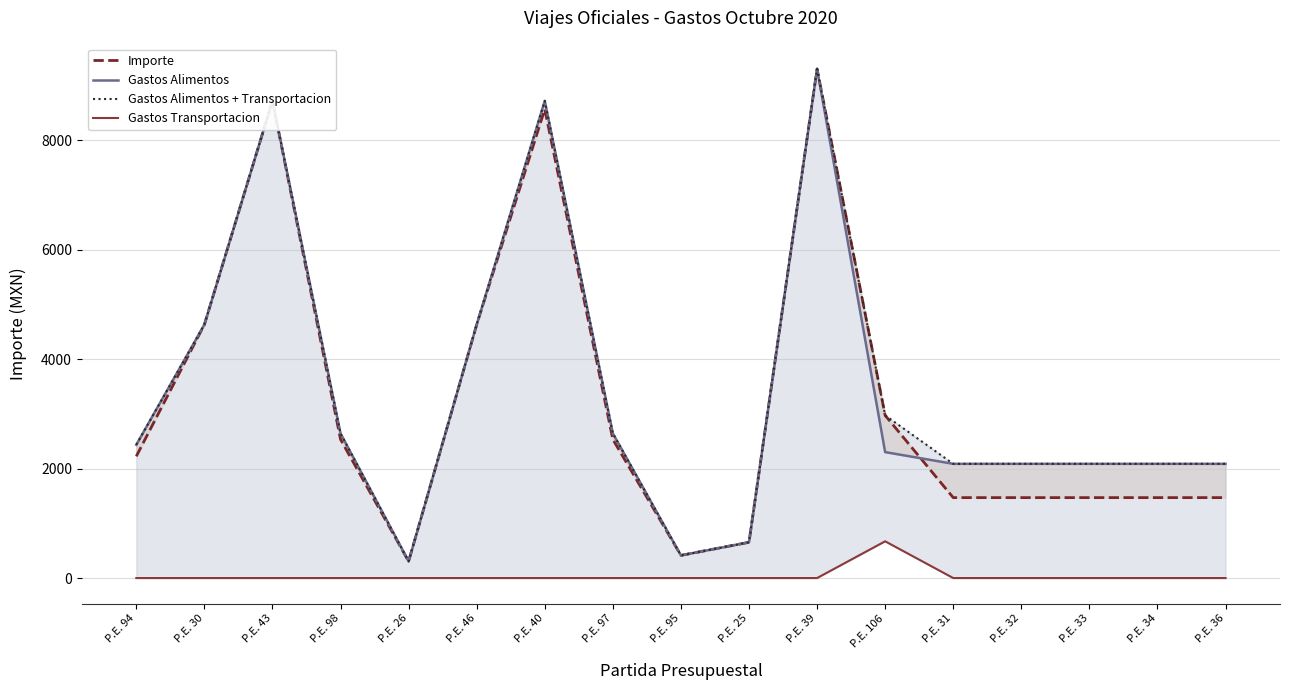

What is the value of the Gastos Alimentos + Transportacion point at the 6th from the left?

4629.0